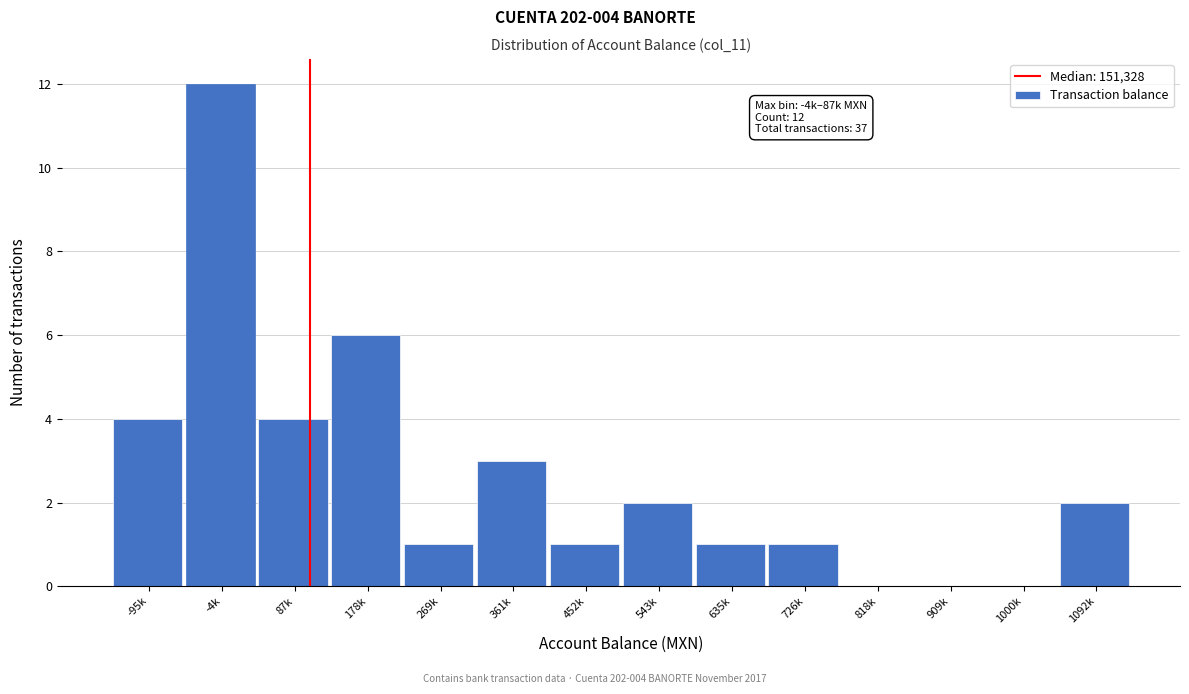

Reading left to right, list all the values displayed in this chart.

-95k=4	-4k=12	87k=4	178k=6	269k=1	361k=3	452k=1	543k=2	635k=1	726k=1	818k=0	909k=0	1000k=0	1092k=2